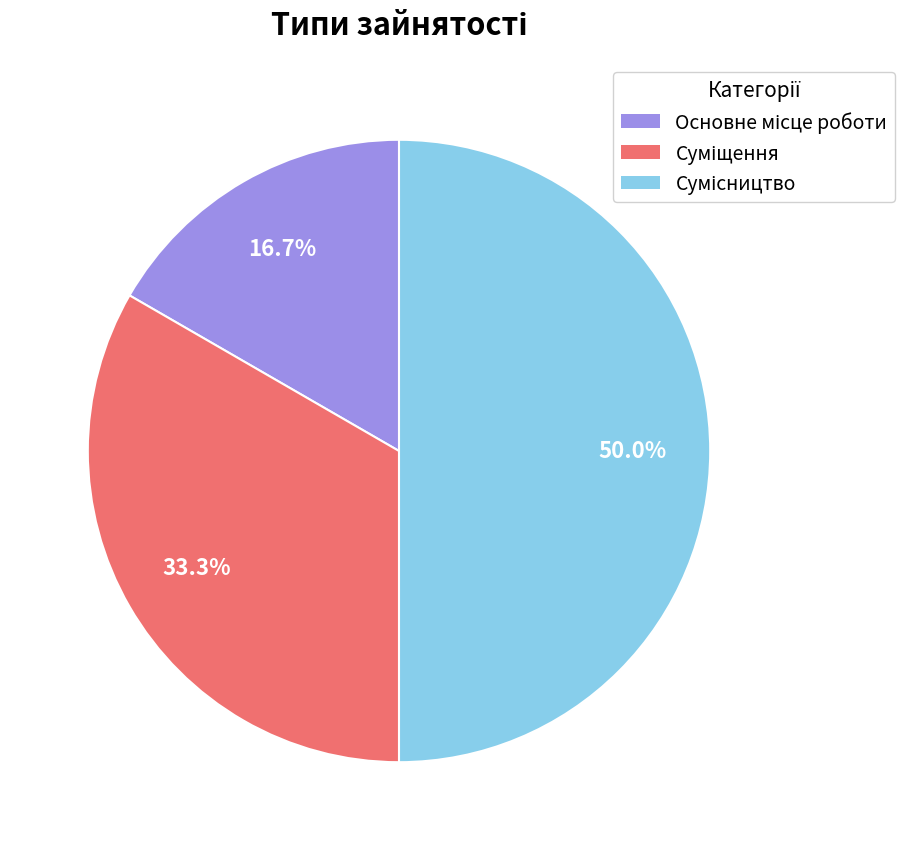

How many segments does this pie chart have?

3